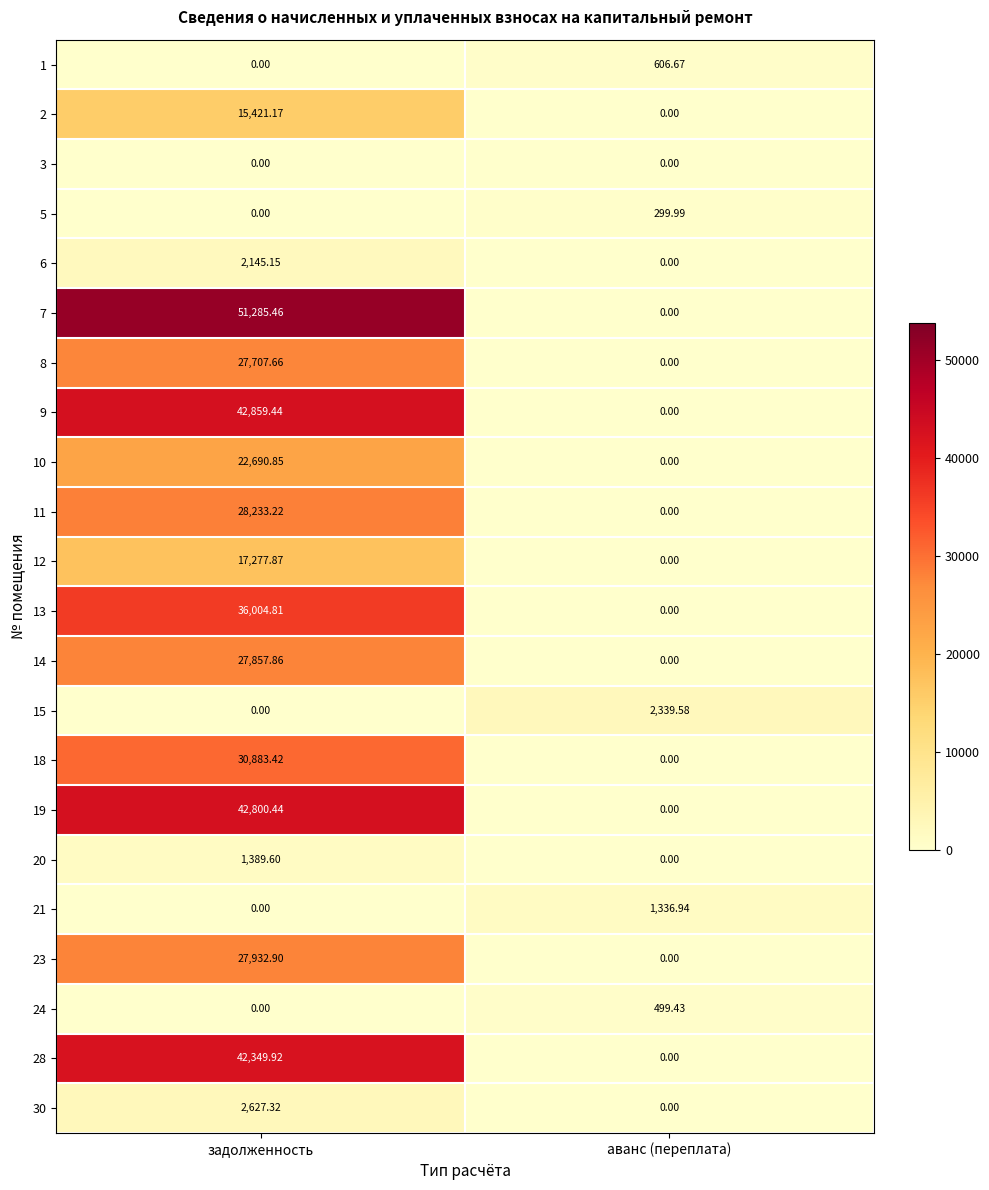

Which series has the largest total across all categories?

7